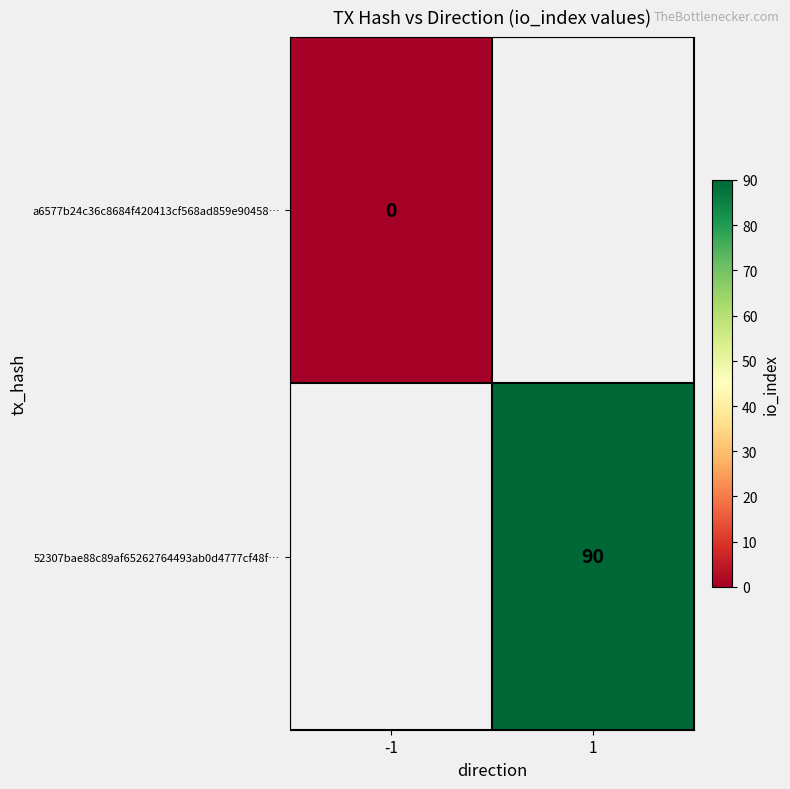

Is it true that 52307bae88c89af65262764493ab0d4777cf48f… equals 90 at 1?

True